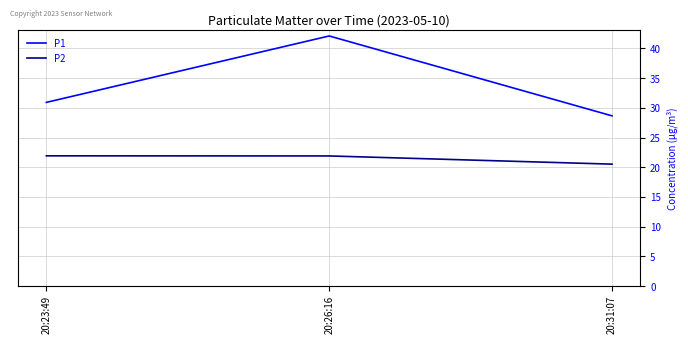

What is the difference between the maximum and second lowest values in the P1 series?

11.2